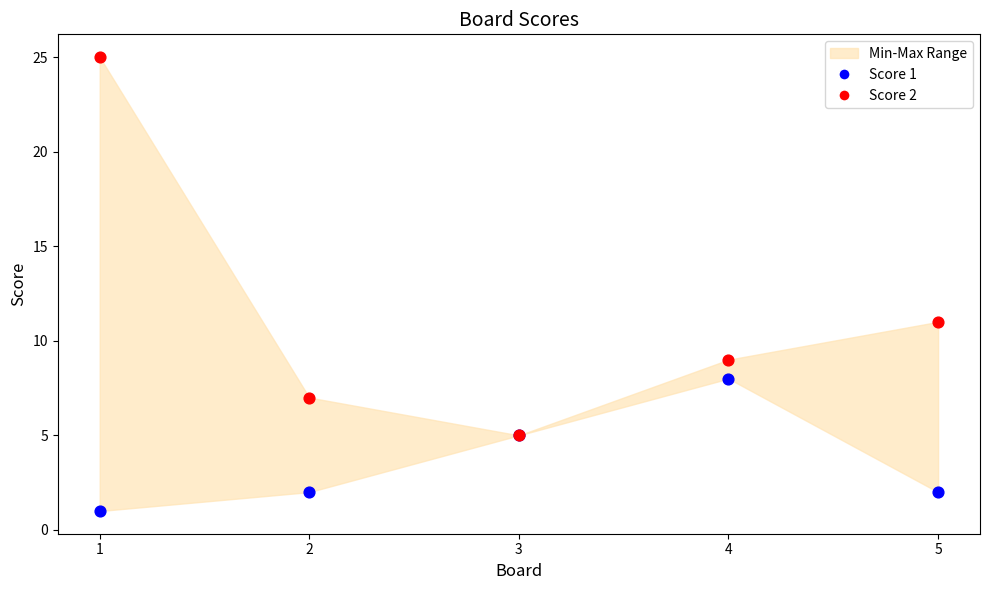

Across all series, what Y value is closest to 13?

11